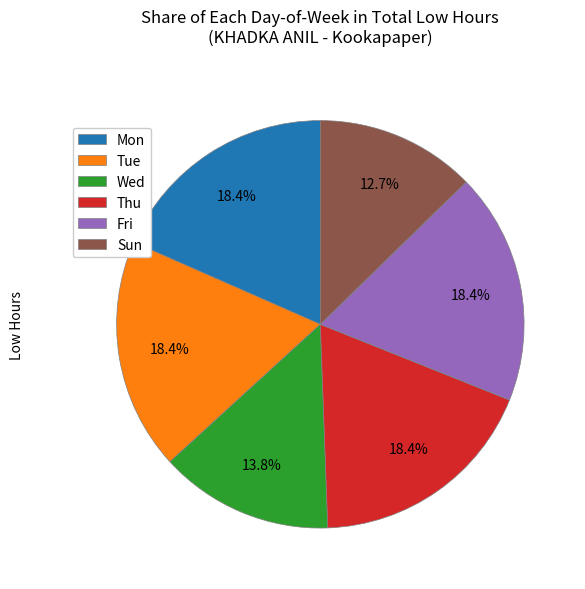

Which slice is the smallest?

Sun